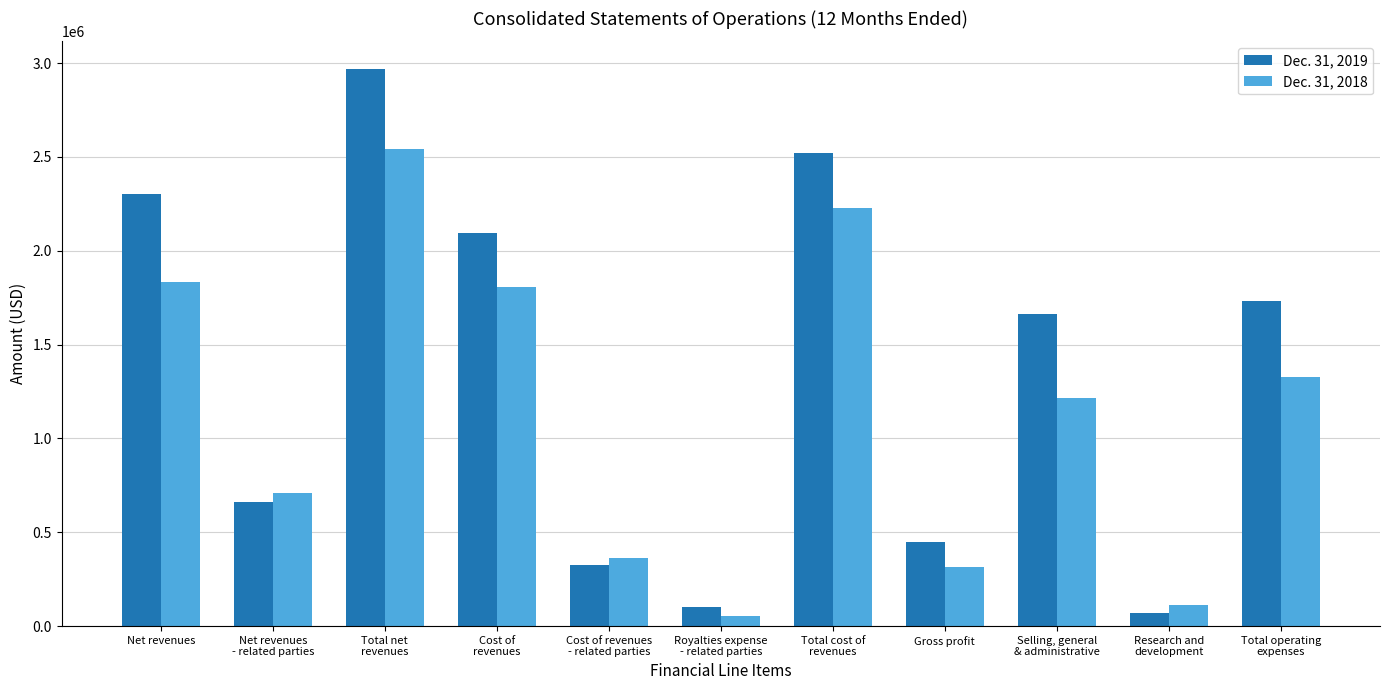

Does the chart contain stacked bars?

No